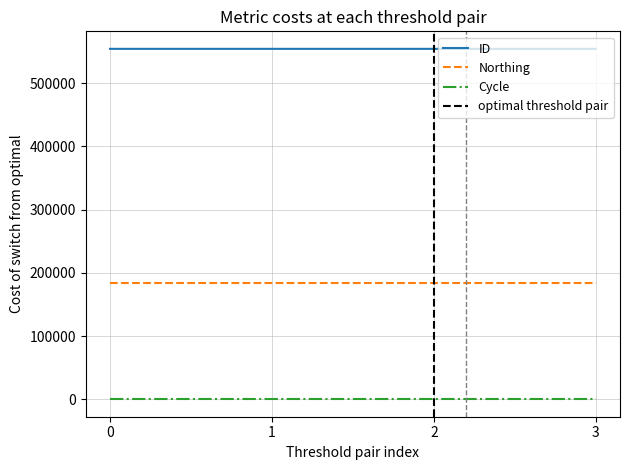

True or false: Cycle and Northing intersect in this chart.

False